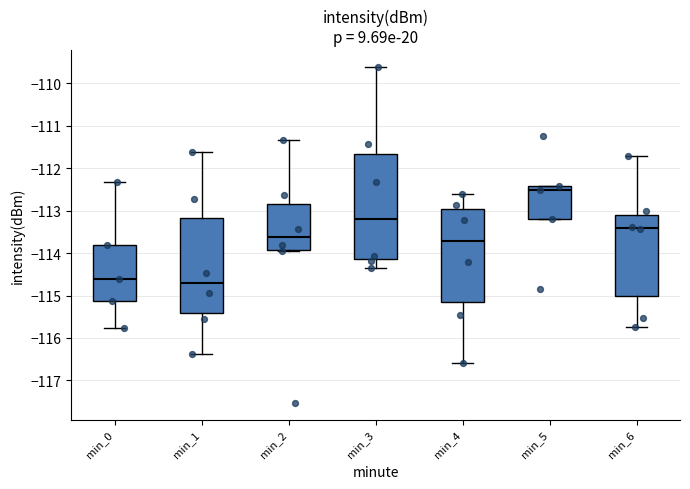

Which box is the tallest, from its lower edge to its upper edge?

min_3